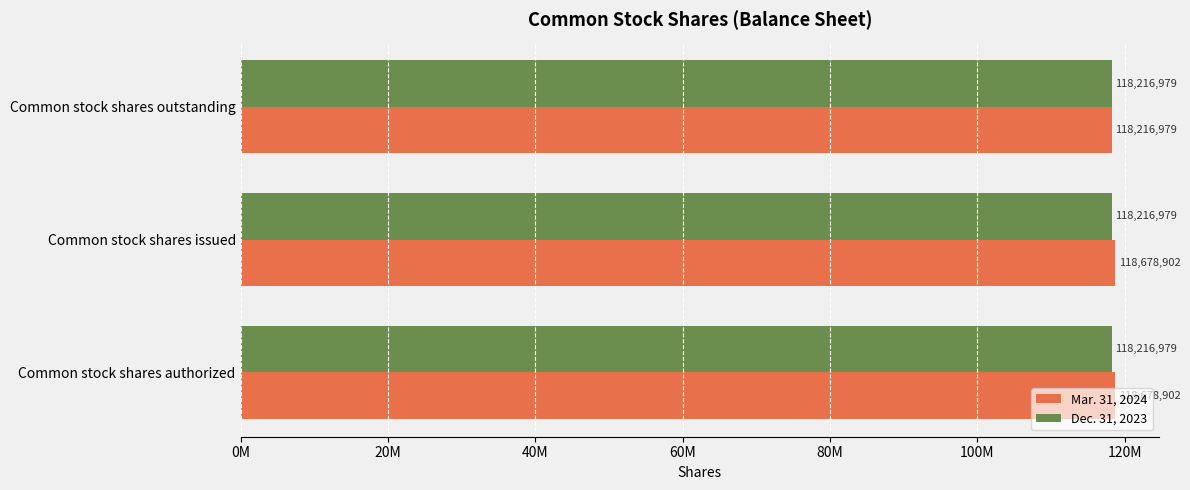

What is the maximum value shown in the chart?

118678902.0